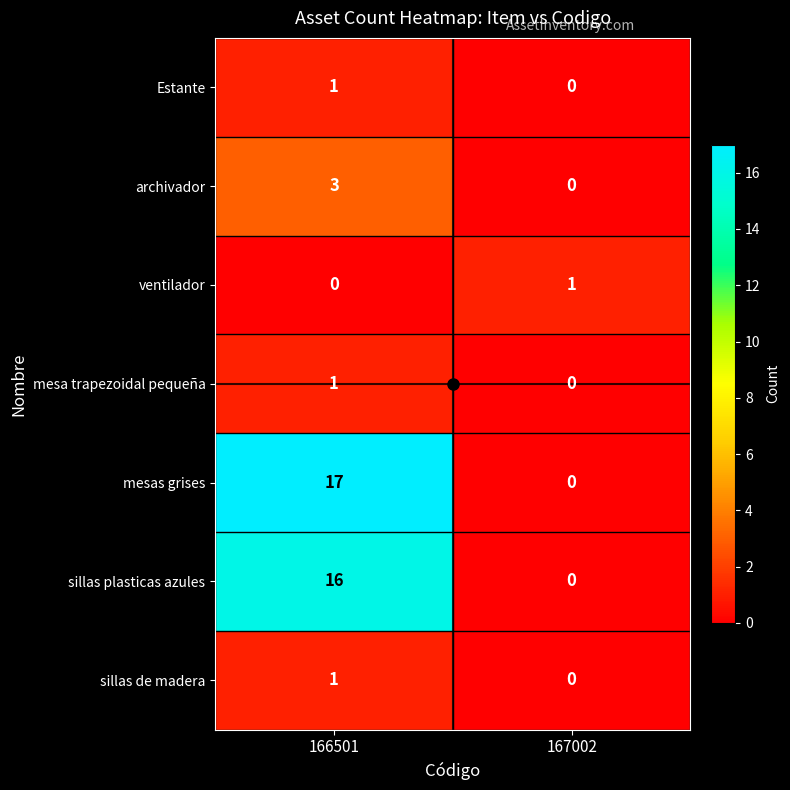

How many categories are shown in the chart?

2